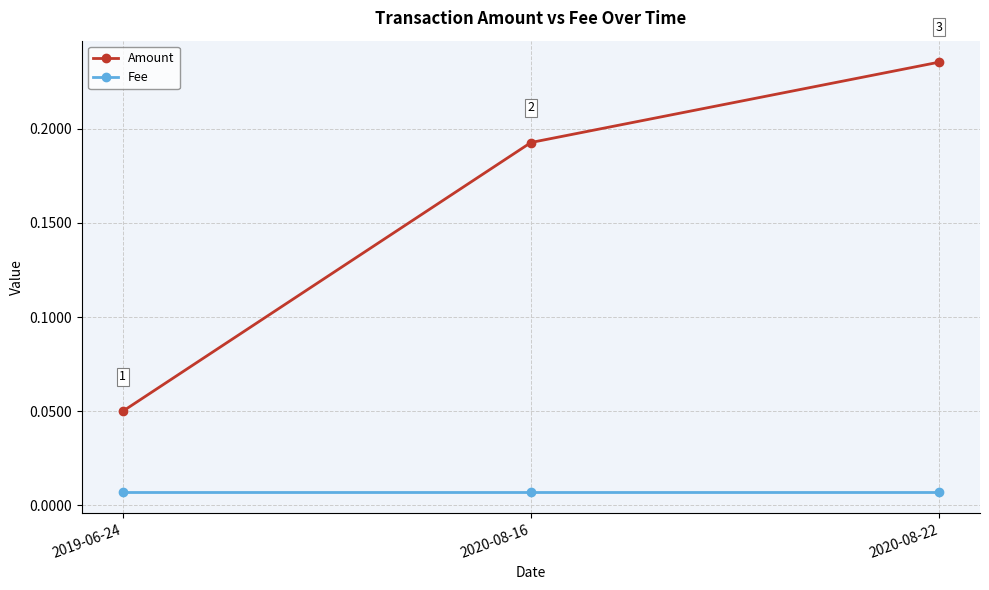

What position from the left is 2020-08-16?

2